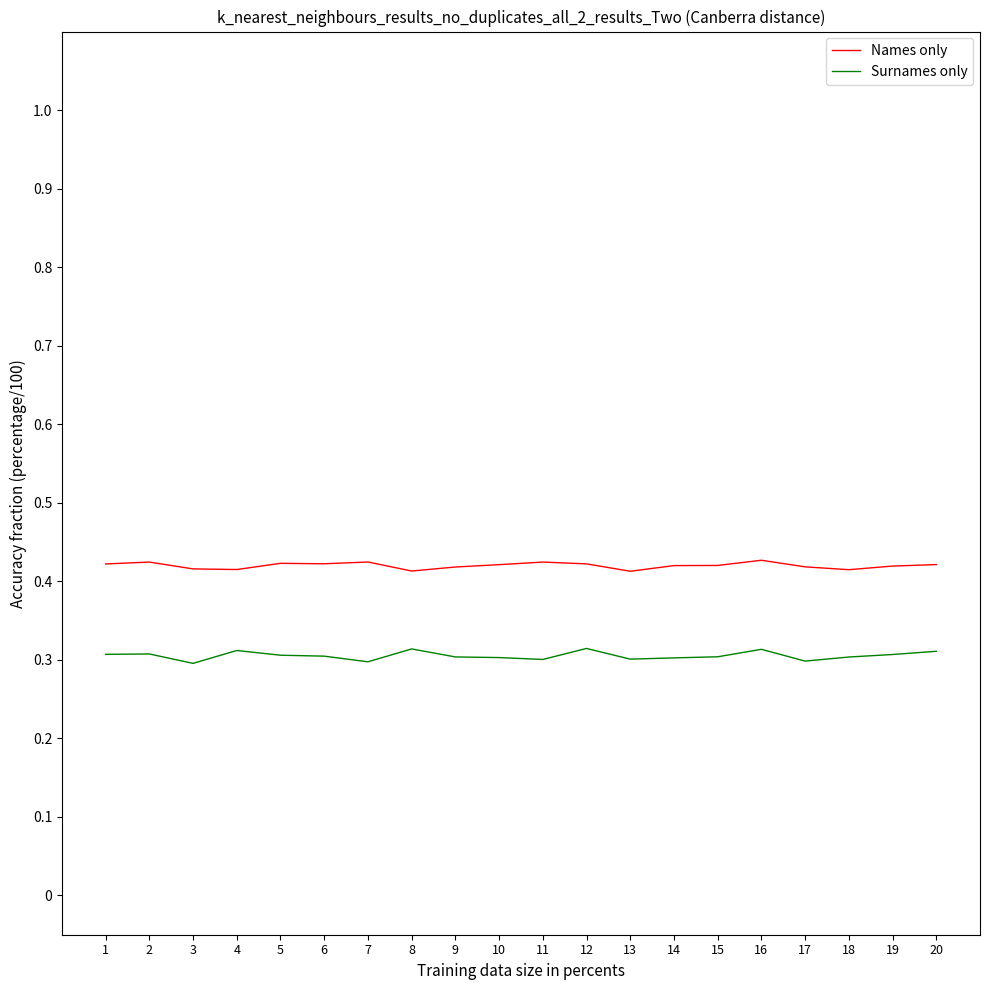

True or false: Surnames only and Names only intersect in this chart.

False